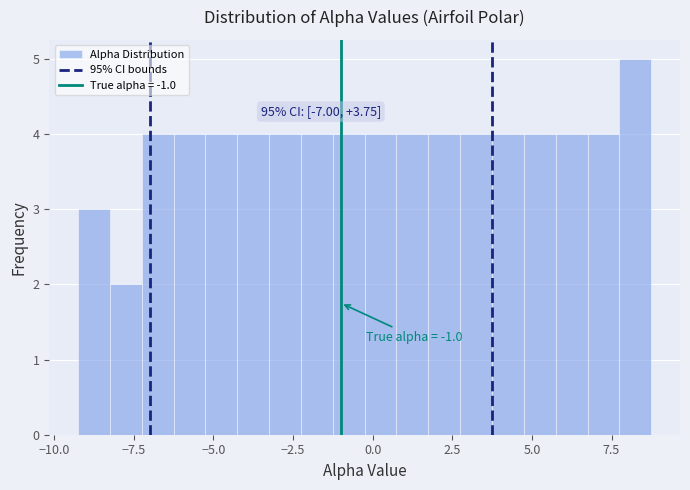

Read against the x-axis, roughly where is the centre of the tallest bar?

8.5